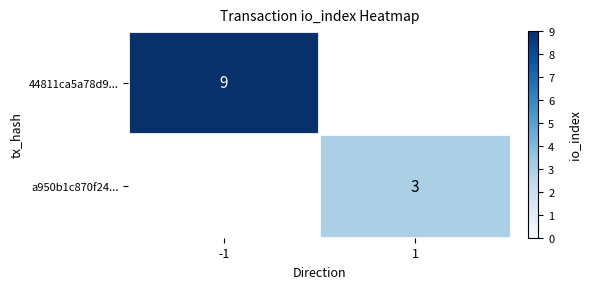

Count the number of categories in the chart.

2